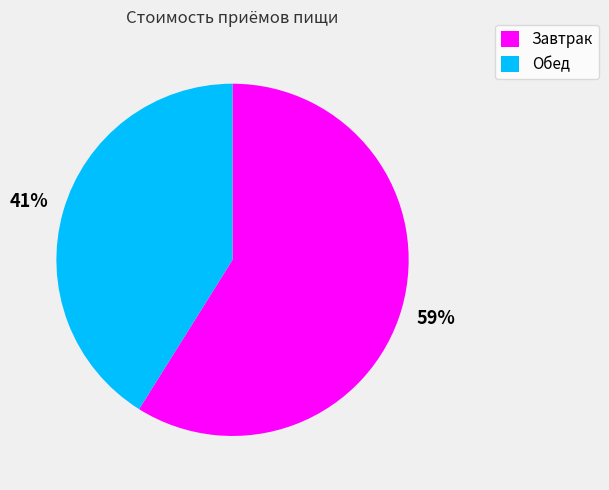

To the nearest percent, what is the combined percentage of Завтрак and Обед?

100%